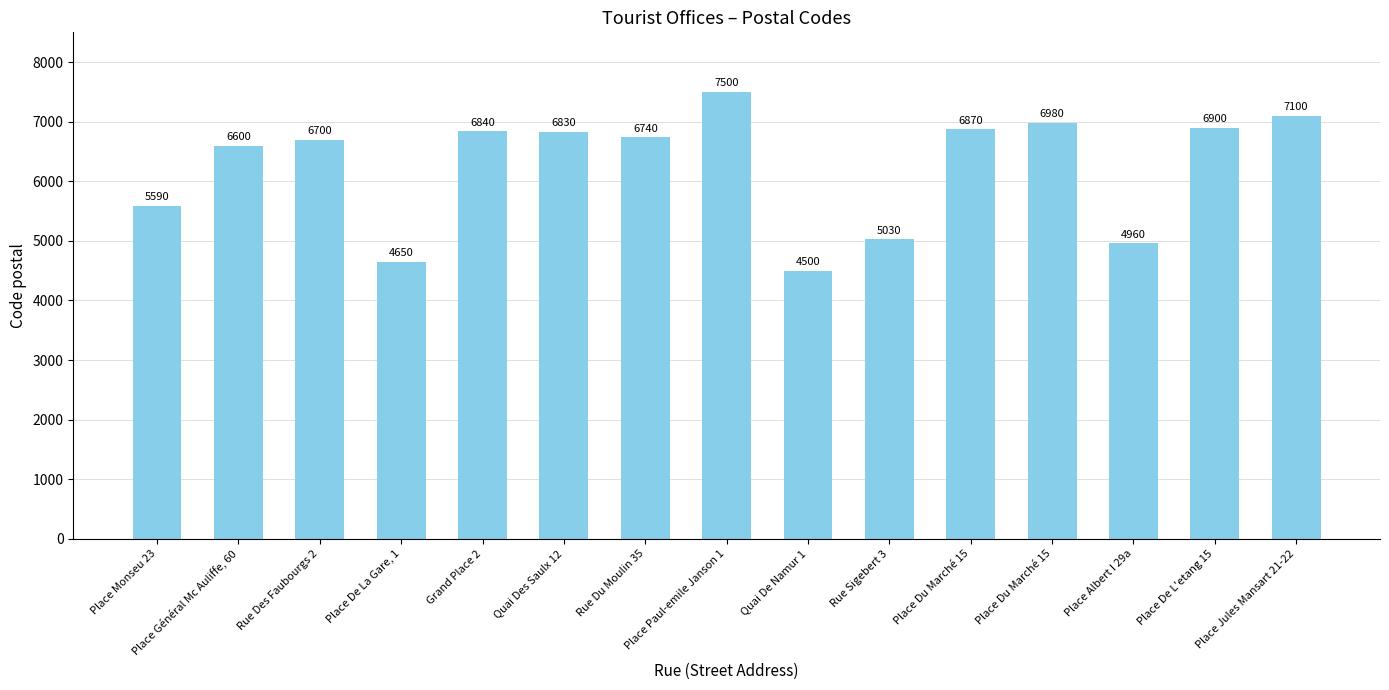

True or false: the data shows 9891 at Place Du Marché 15.

False